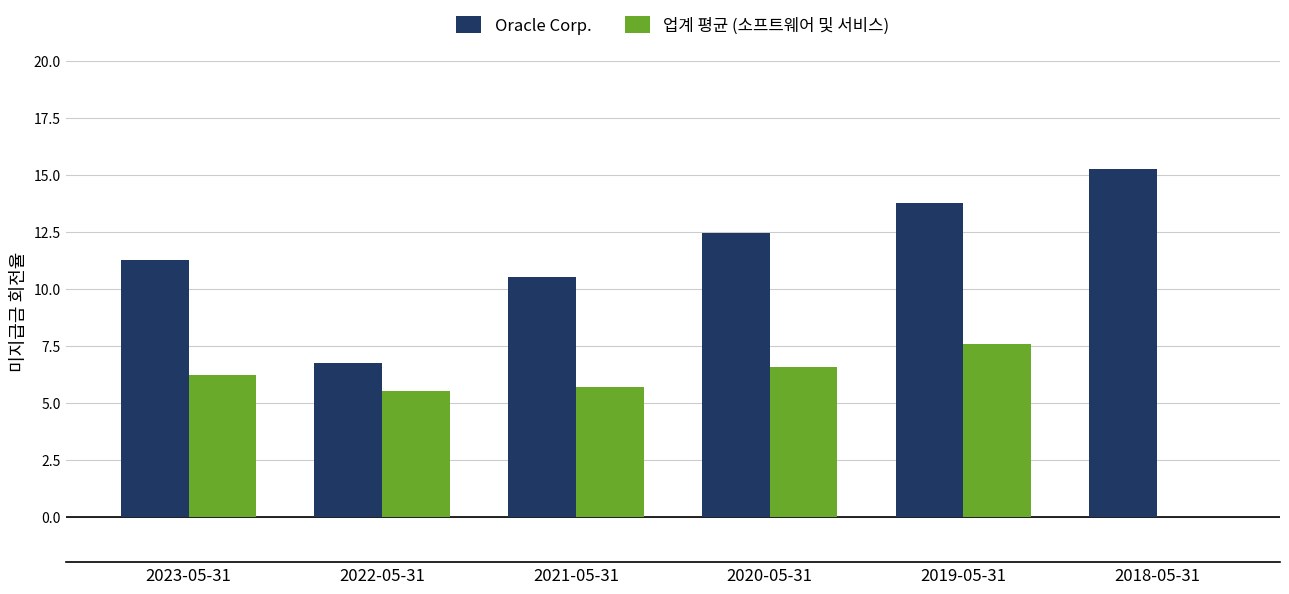

Is the value of Oracle Corp. at 2019-05-31 greater than the value of 업계 평균 (소프트웨어 및 서비스) at 2022-05-31?

Yes